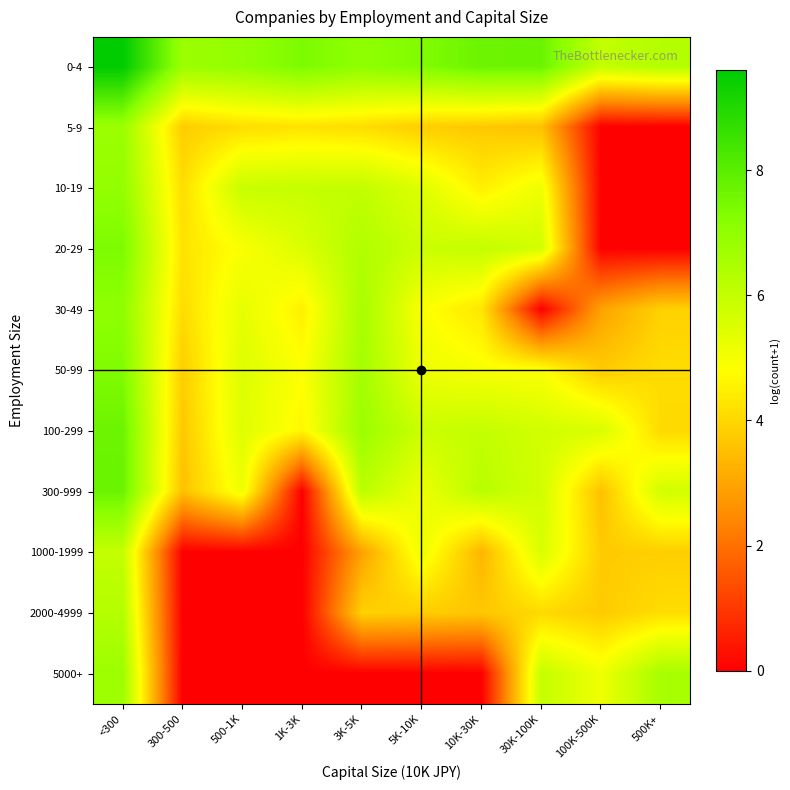

At how many categories does at least one series exceed 7?

6